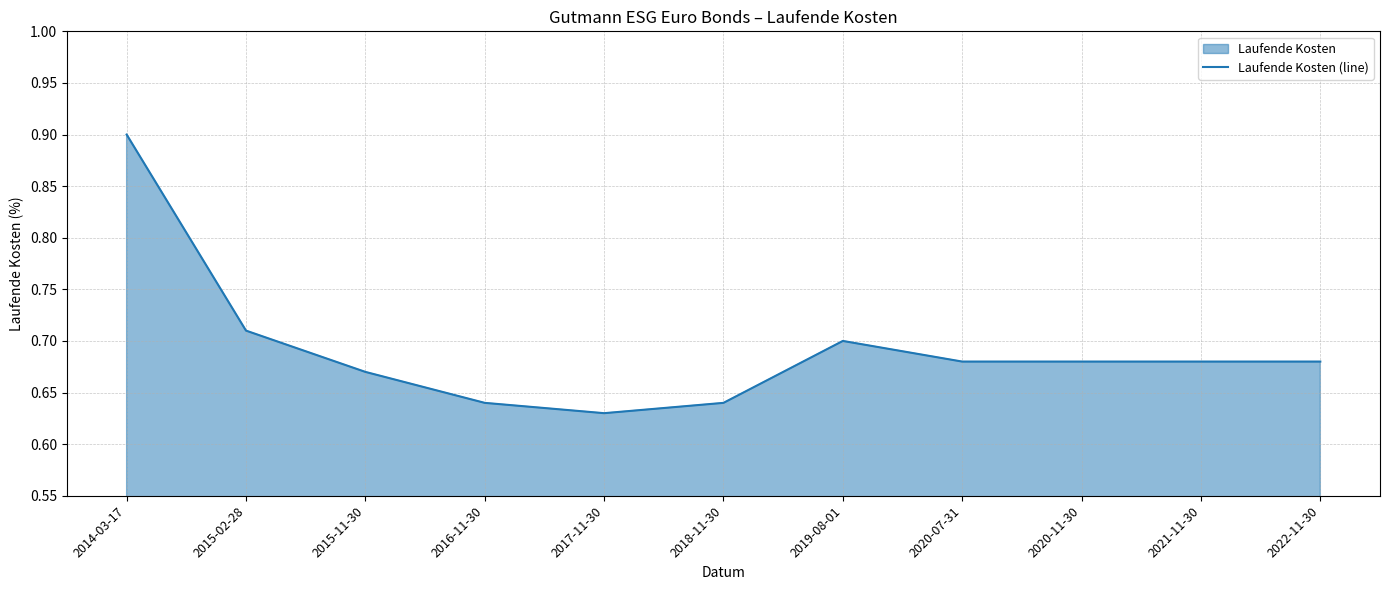

At which category does the chart reach its minimum across all series?

2017-11-30